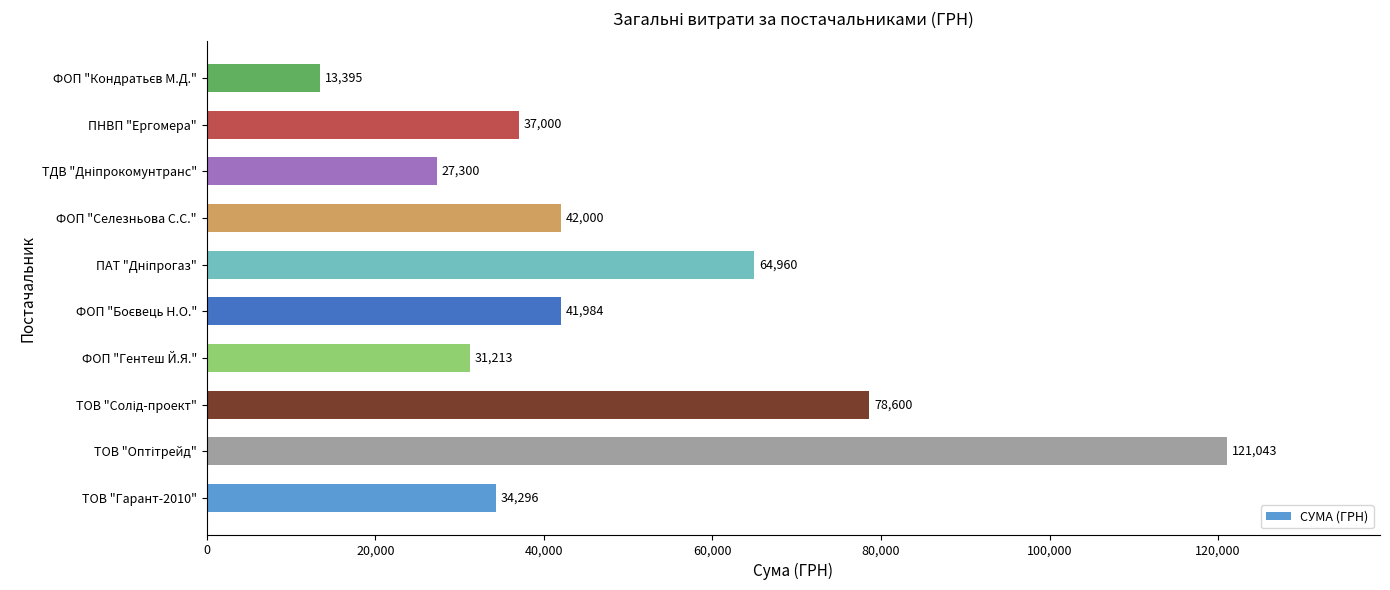

What is the greatest value displayed?

121043.0